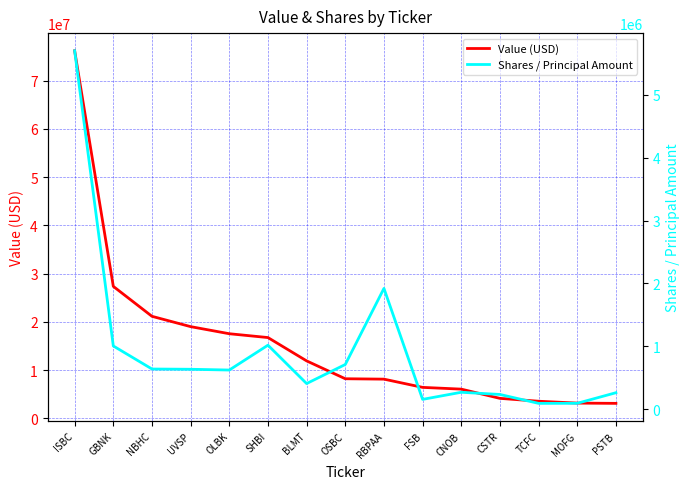

The value of Shares / Principal Amount at CNOB is 429442. True or false?

False